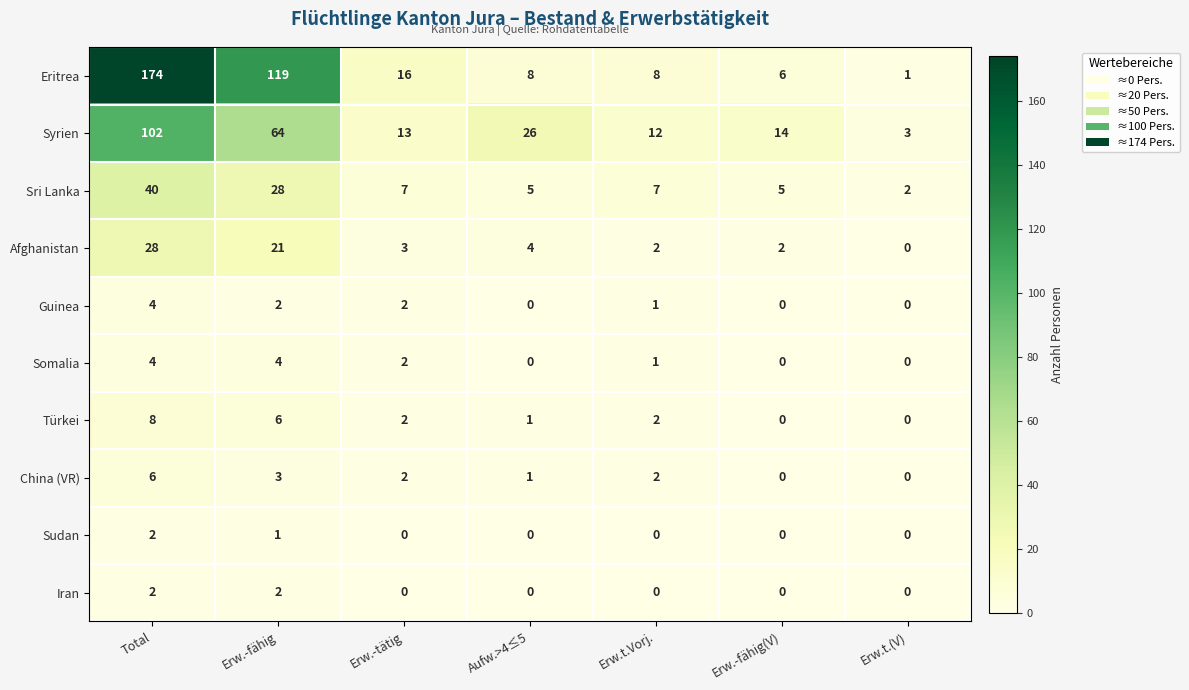

True or false: Guinea has a value of -2 at Aufw.>4≤5.

False